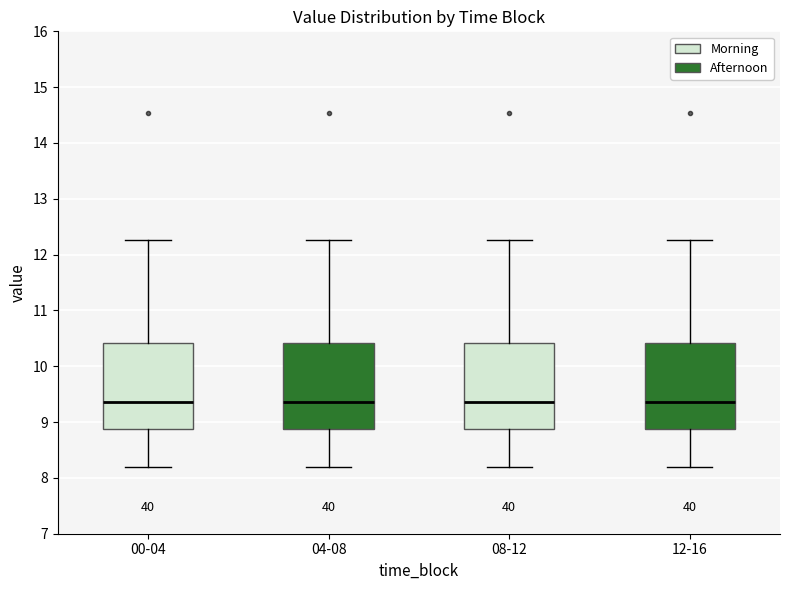

Reading left to right, read every box against the y-axis: the position of its median line, the range the box covers, and the ends of its whiskers. The values are not printed on the chart, so give them approximately, as read against the axis.

00-04: median 9.4, box 8.9 to 10.4, whiskers 8.2 to 12.3
04-08: median 9.4, box 8.9 to 10.4, whiskers 8.2 to 12.3
08-12: median 9.4, box 8.9 to 10.4, whiskers 8.2 to 12.3
12-16: median 9.4, box 8.9 to 10.4, whiskers 8.2 to 12.3